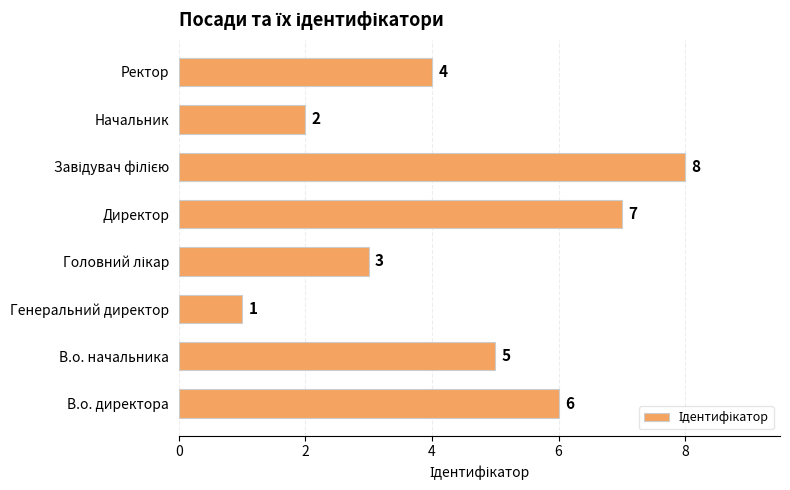

What is the smallest value displayed?

1